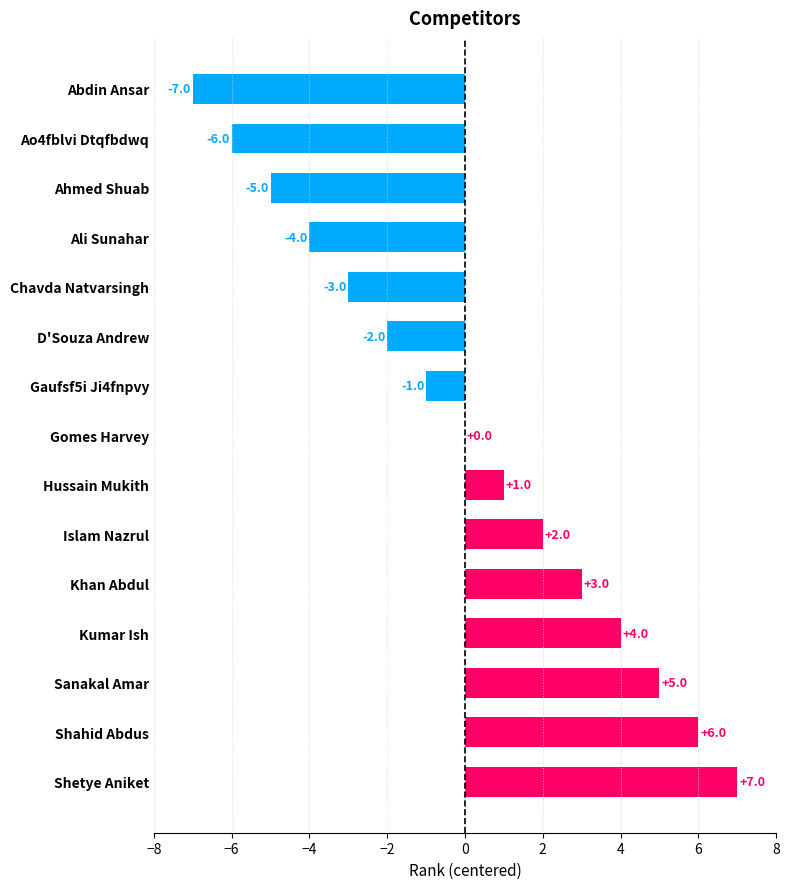

What is the maximum value shown in the chart?

7